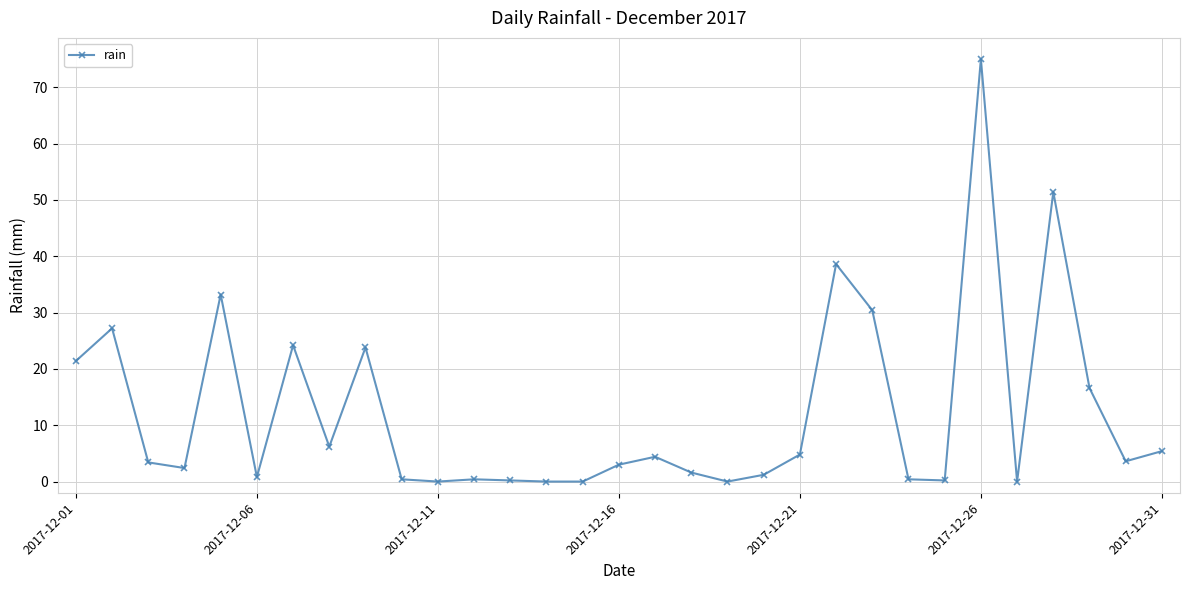

What is the maximum value shown in the chart?

75.0